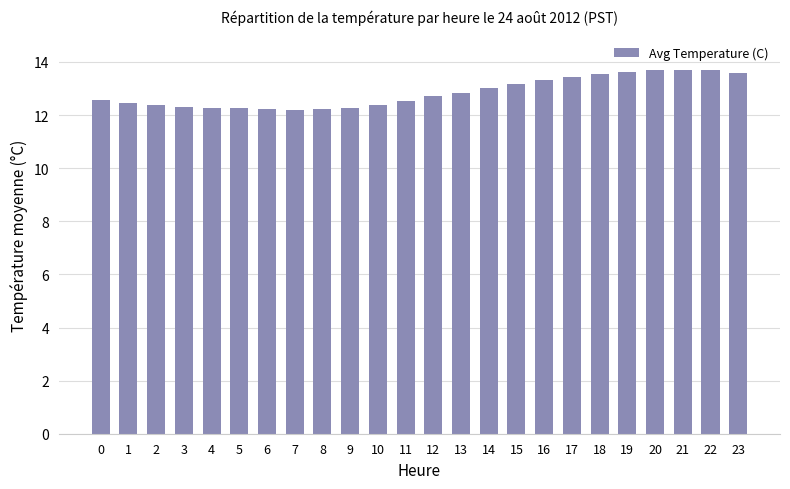

What is the greatest value displayed?

13.7